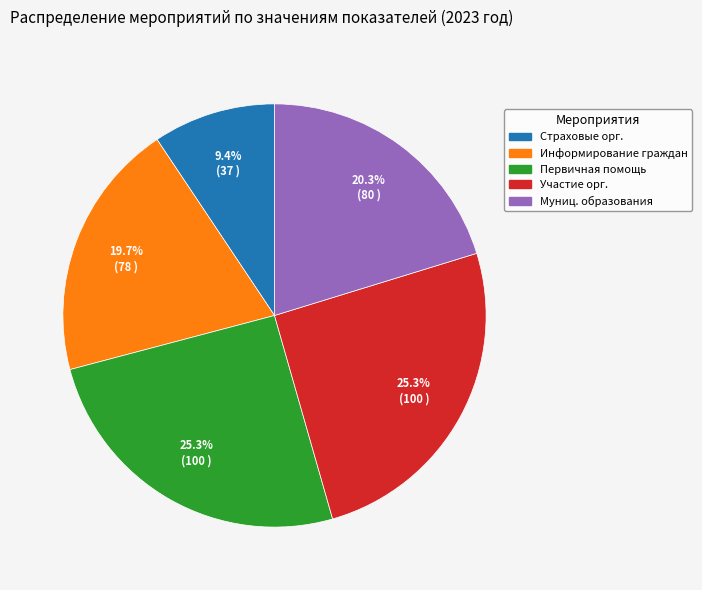

Count the number of slices in the pie.

5